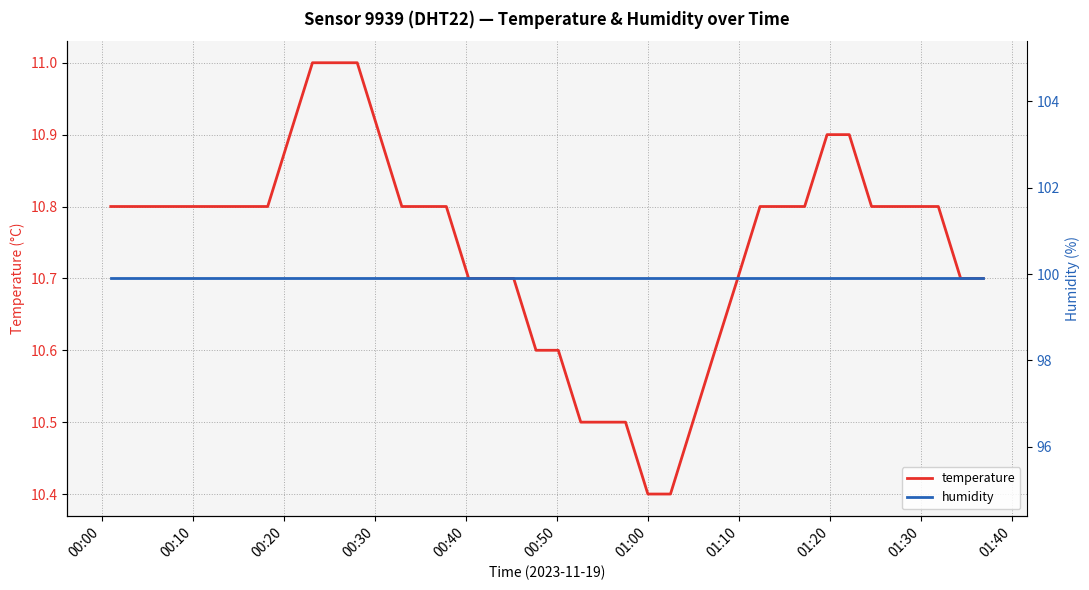

At how many categories does at least one series exceed 29?

40